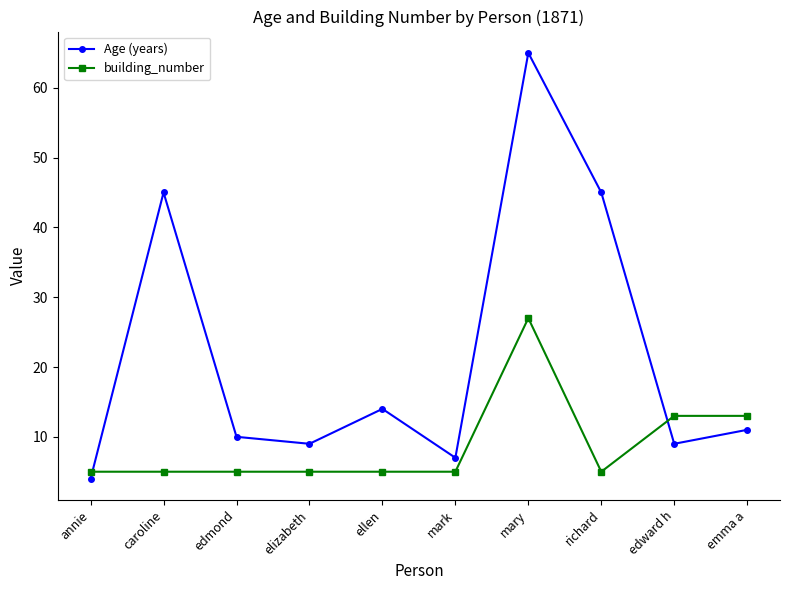

At which category is the sum across all series the highest?

mary